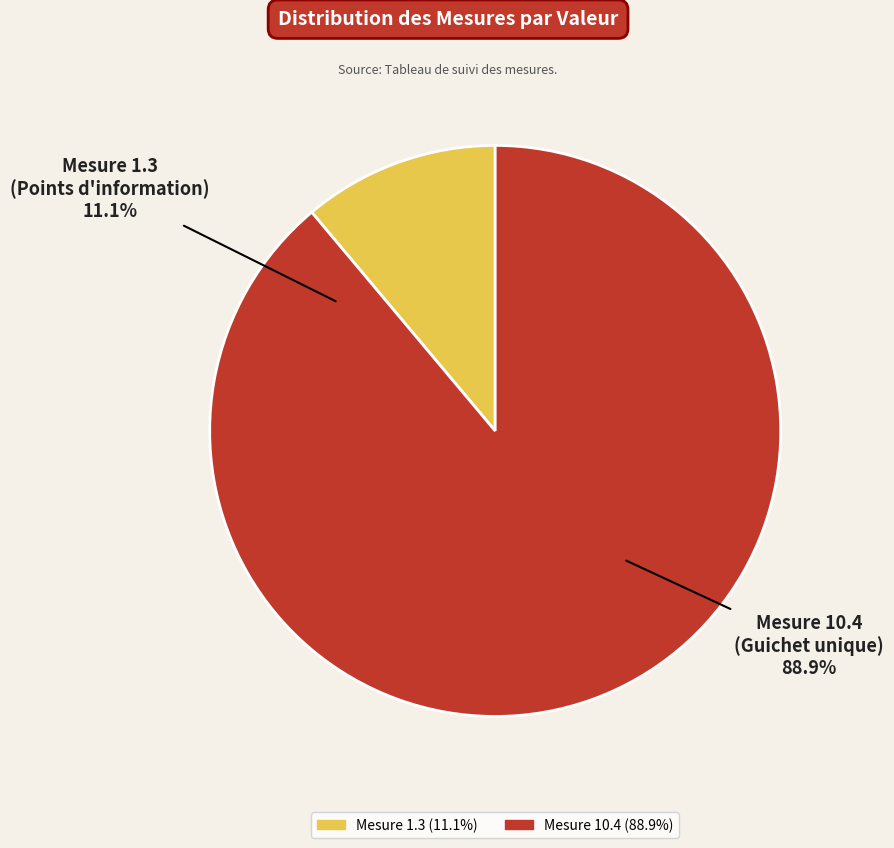

To the nearest percent, what is the difference between the 10.4.1, 10.4.2, 10.4.3, 10.4.4 and 1.3.1, 1.3.2, 1.3.3, 1.3.4 slice percentages?

78%